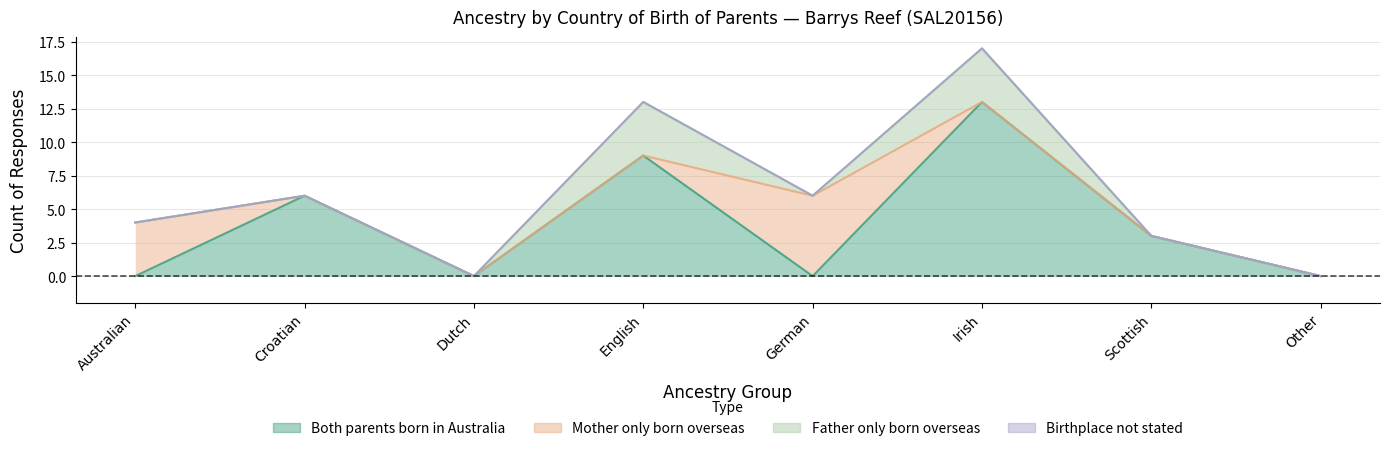

What is the difference between the Father only born overseas values at Scottish and Irish?

4